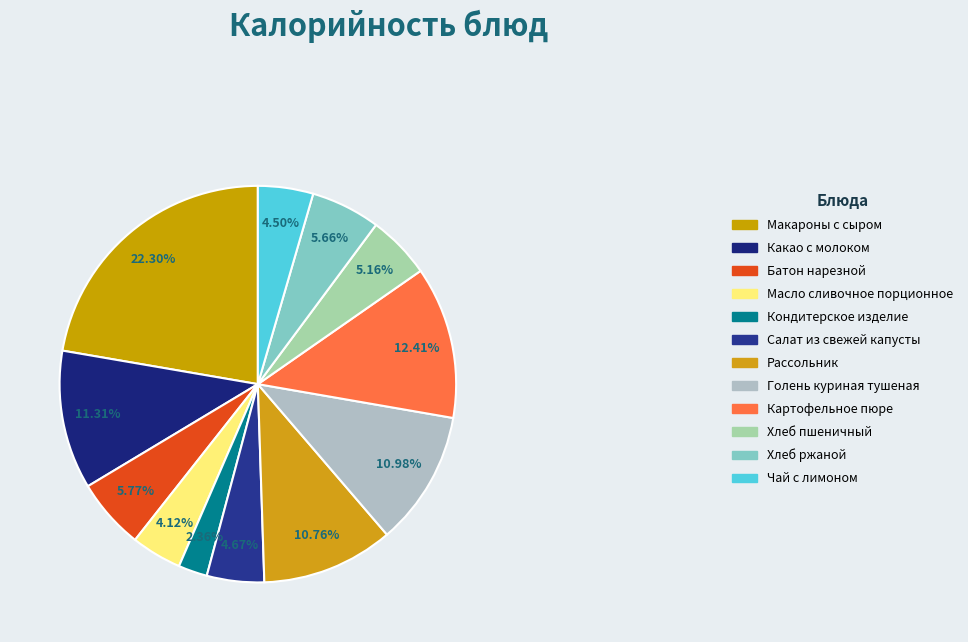

To the nearest percent, what is the difference between the Чай с лимоном and Рассольник slice percentages?

6%